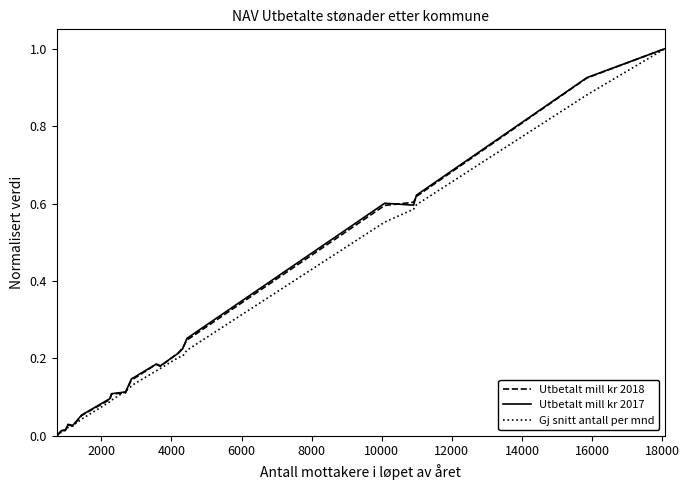

What is the maximum value shown in the chart?

1.0